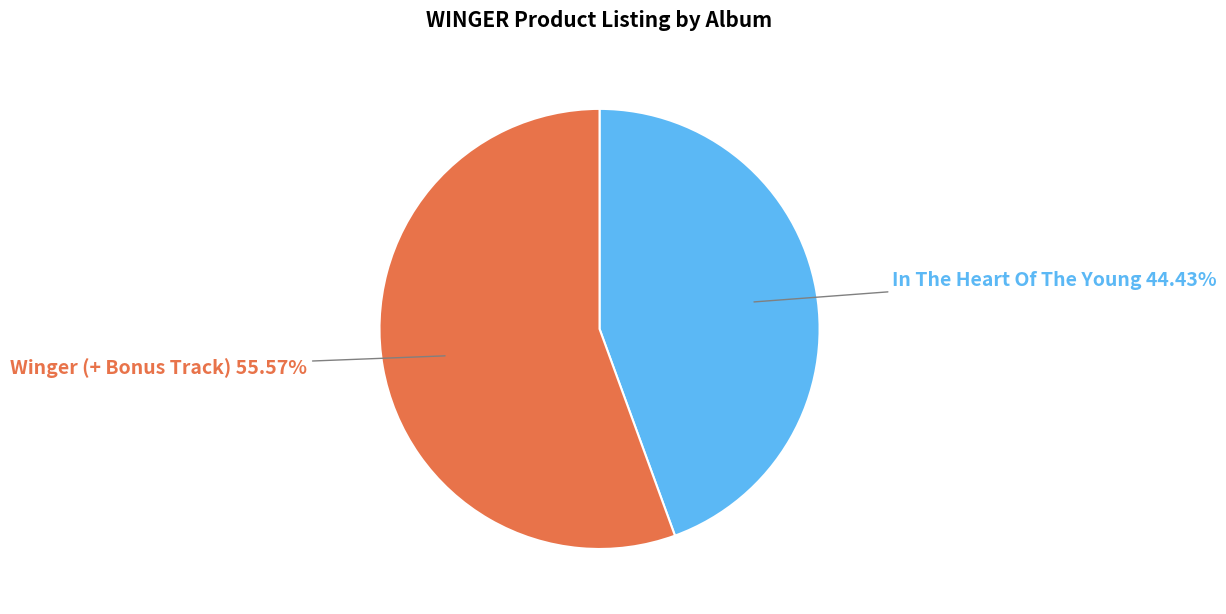

Is there any slice that represents more than half of the pie?

Yes